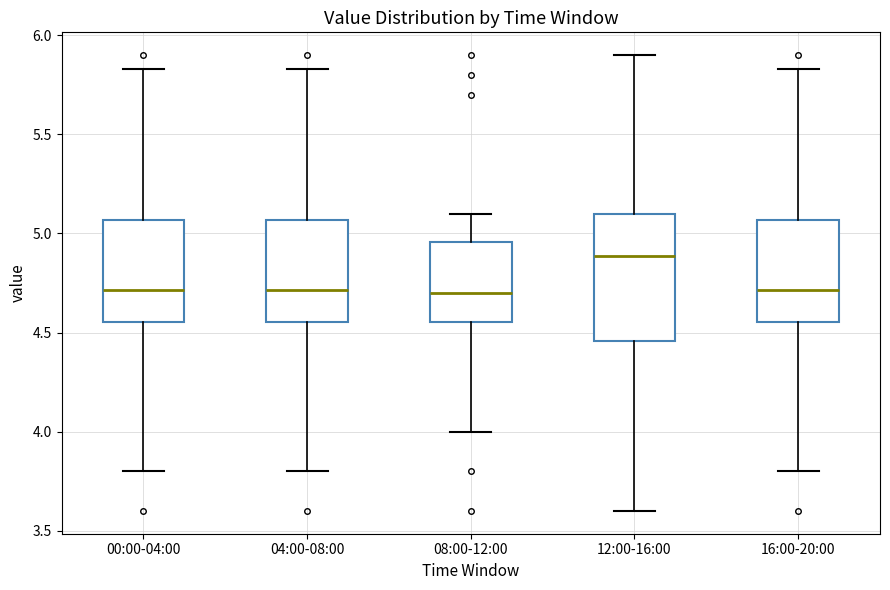

Which box is the tallest, from its lower edge to its upper edge?

12:00-16:00